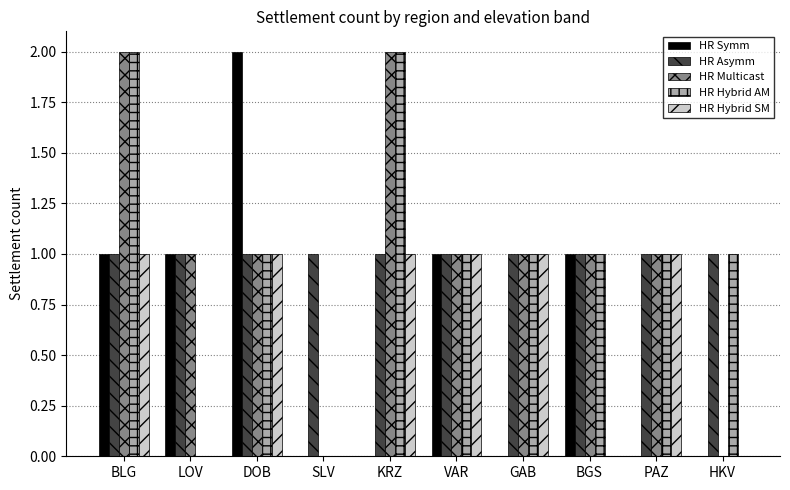

Reading left to right, transcribe all the data shown in this chart.

HR Symm: BLG=1	LOV=1	DOB=2	SLV=0	KRZ=0	VAR=1	GAB=0	BGS=1	PAZ=0	HKV=0
HR Asymm: BLG=1	LOV=1	DOB=1	SLV=1	KRZ=1	VAR=1	GAB=1	BGS=1	PAZ=1	HKV=1
HR Multicast: BLG=2	LOV=1	DOB=1	SLV=0	KRZ=2	VAR=1	GAB=1	BGS=1	PAZ=1	HKV=0
HR Hybrid AM: BLG=2	LOV=0	DOB=1	SLV=0	KRZ=2	VAR=1	GAB=1	BGS=1	PAZ=1	HKV=1
HR Hybrid SM: BLG=1	LOV=0	DOB=1	SLV=0	KRZ=1	VAR=1	GAB=1	BGS=0	PAZ=1	HKV=0